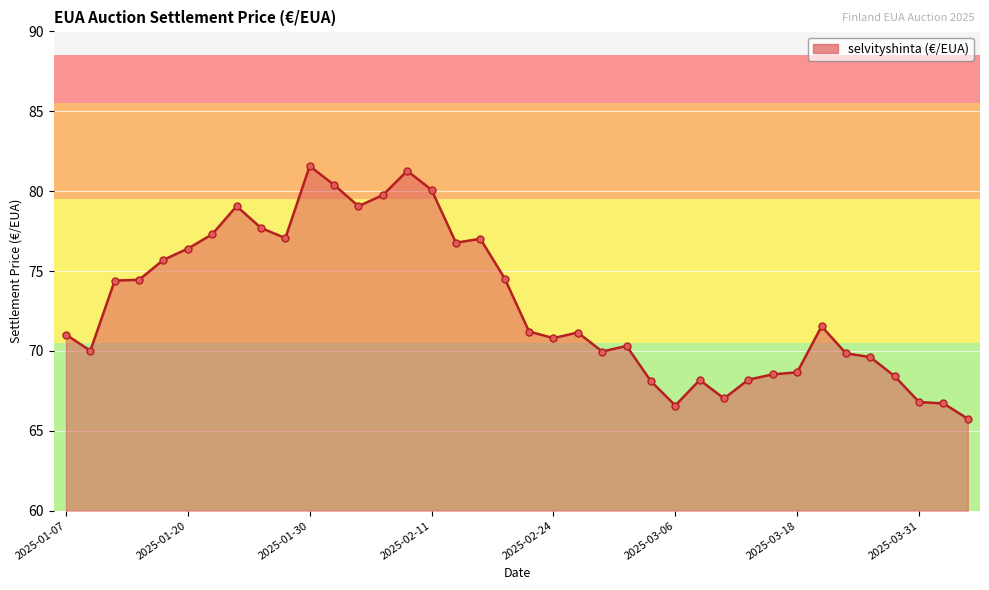

What is the minimum value shown in the chart?

65.8